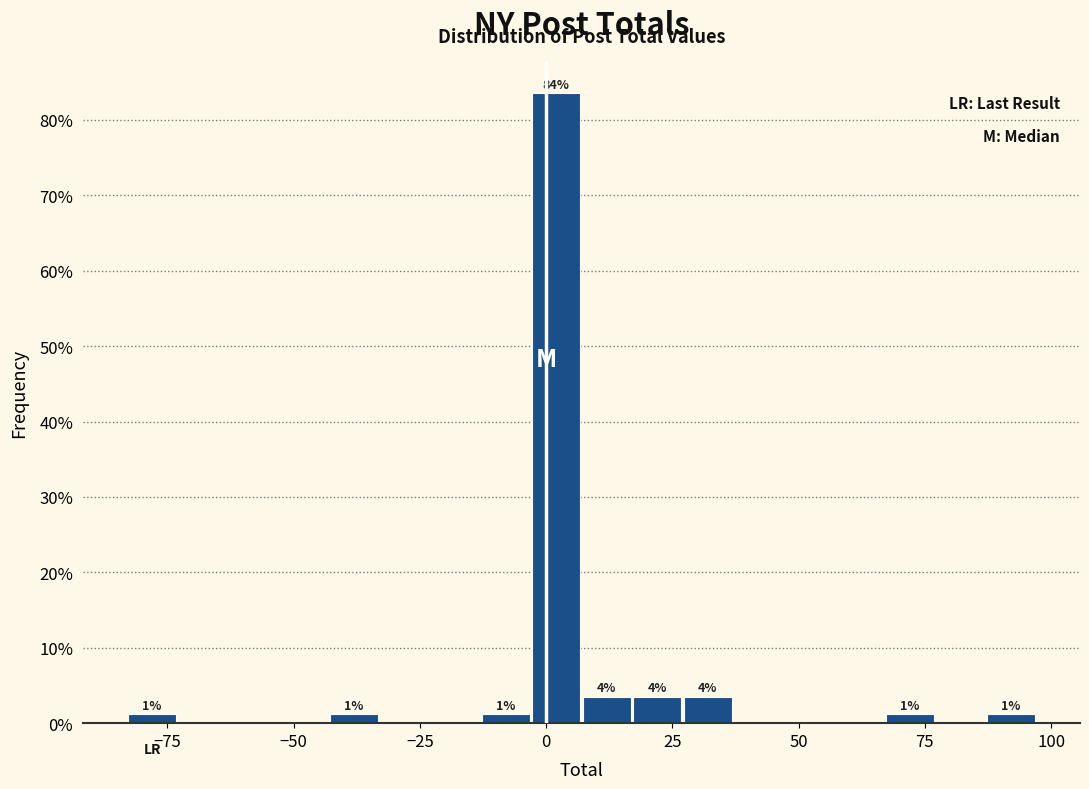

Read against the x-axis, roughly where is the centre of the tallest bar?

0